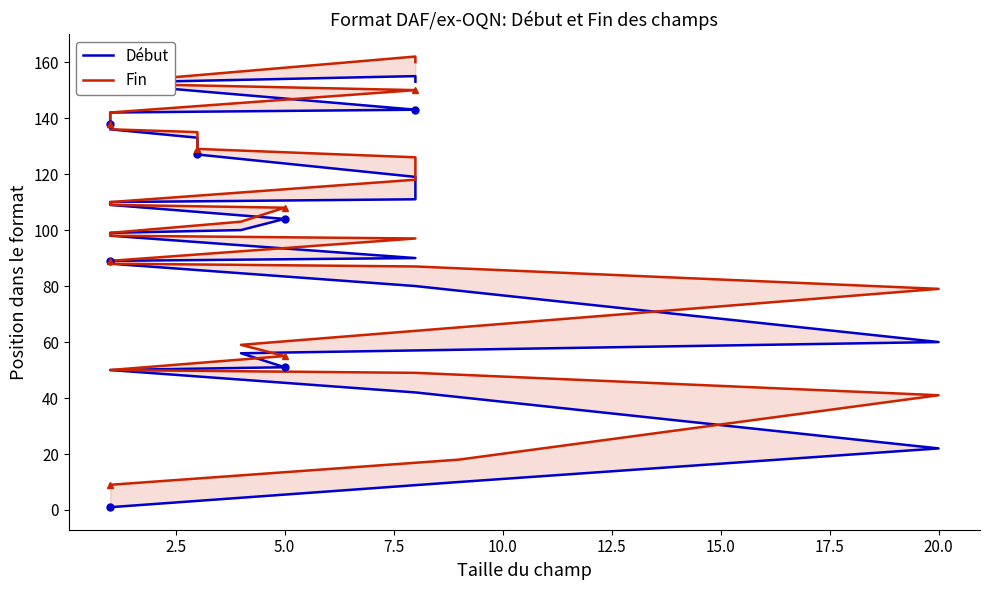

Which series has the largest range (max minus min)?

Début